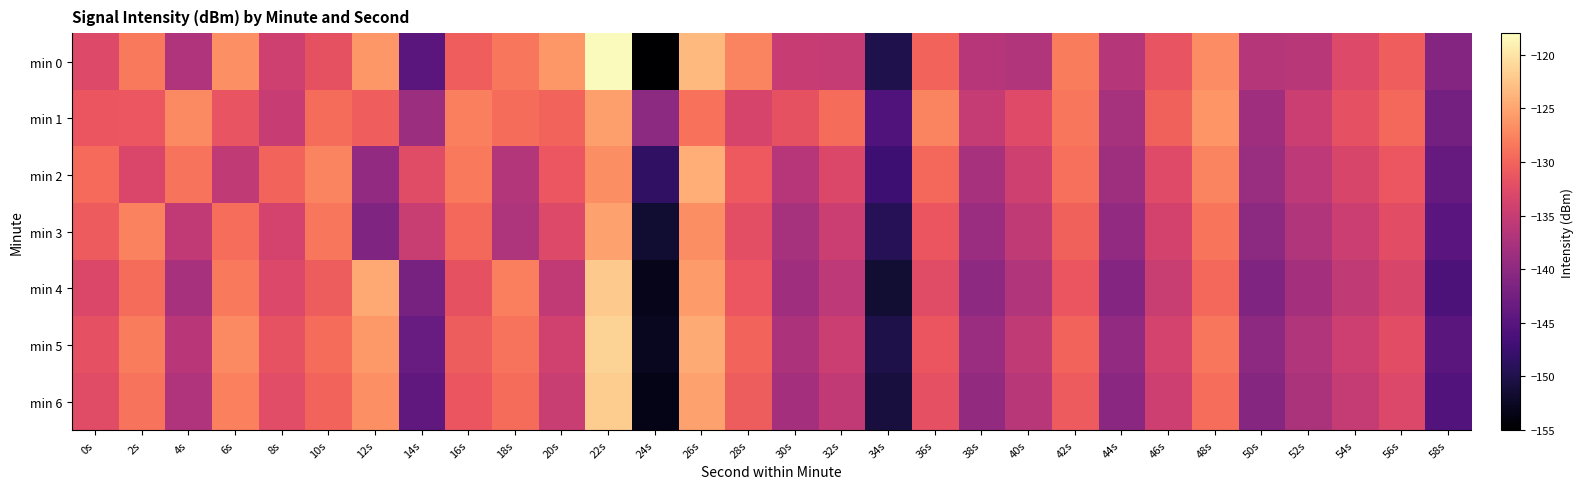

Count the number of data series in this chart.

7